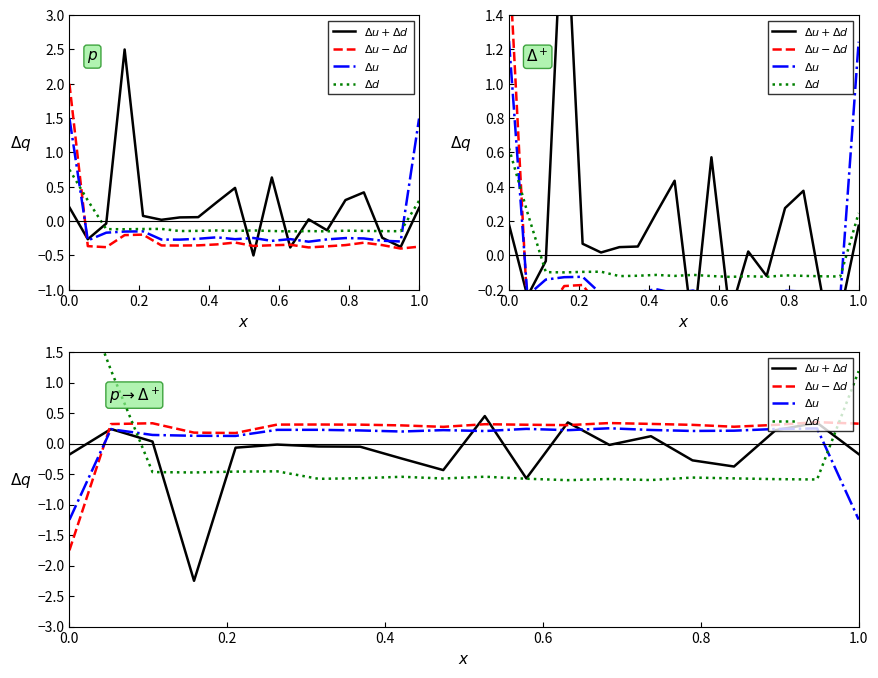

Reading left to right, extract all data points from this chart.

$\Delta u + \Delta d$: -0.2	0.2	0.0	-2.2	-0.1	-0.0	-0.0	-0.1	-0.2	-0.4	0.5	-0.6	0.3	-0.0	0.1	-0.3	-0.4	0.2	0.3	-0.2
$\Delta u - \Delta d$: -1.8	0.3	0.3	0.2	0.2	0.3	0.3	0.3	0.3	0.3	0.3	0.3	0.3	0.3	0.3	0.3	0.3	0.3	0.3	0.3
$\Delta u$: -1.2	0.2	0.1	0.1	0.1	0.2	0.2	0.2	0.2	0.2	0.2	0.2	0.2	0.2	0.2	0.2	0.2	0.2	0.2	-1.2
$\Delta d$: 3.0	1.2	-0.5	-0.5	-0.5	-0.5	-0.6	-0.6	-0.5	-0.6	-0.5	-0.6	-0.6	-0.6	-0.6	-0.6	-0.6	-0.6	-0.6	1.2